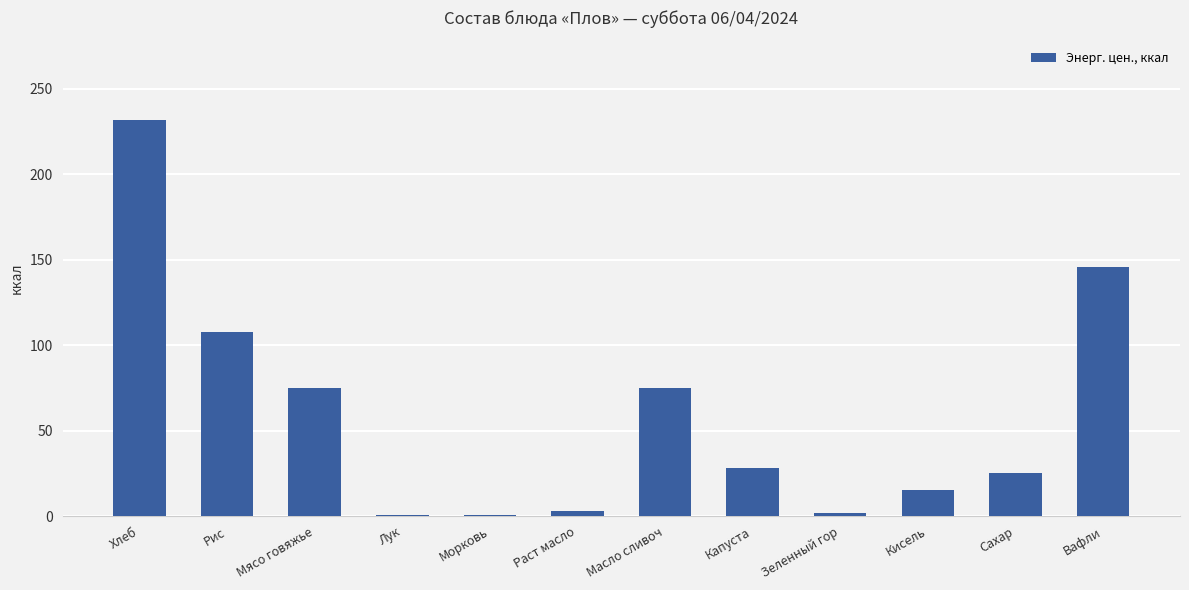

At which category does the chart reach its peak across all series?

Хлеб